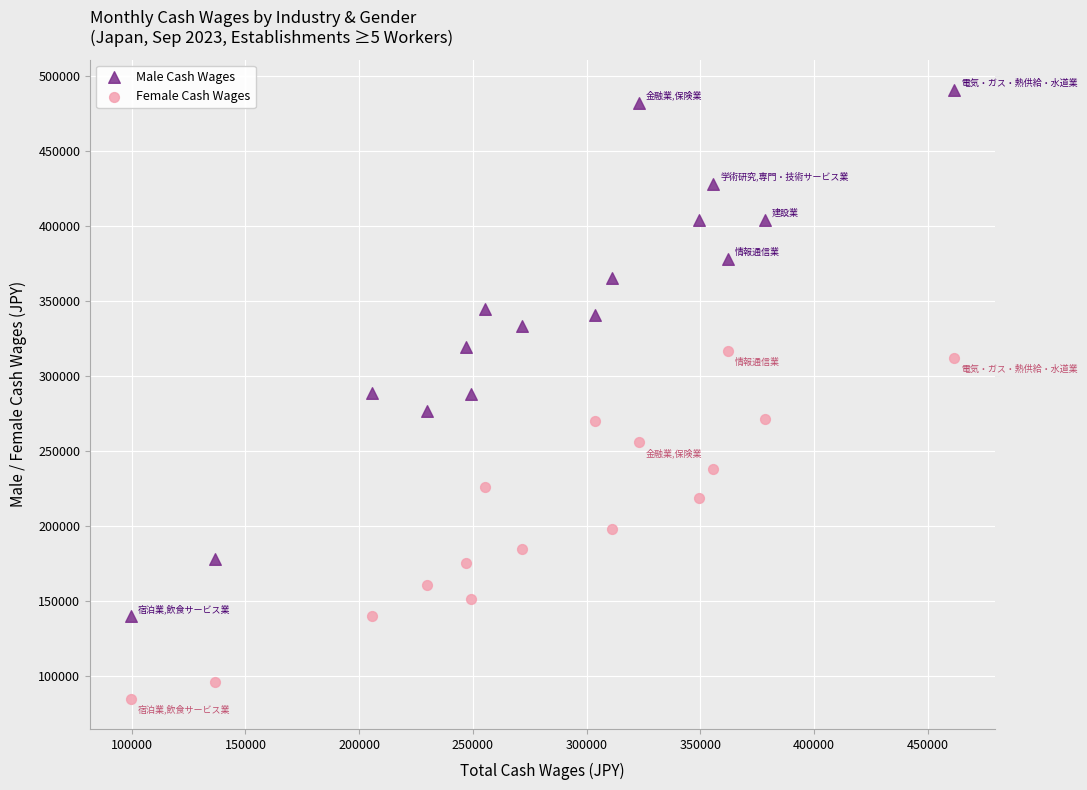

Which series reaches the minimum Y coordinate?

Female Cash Wages